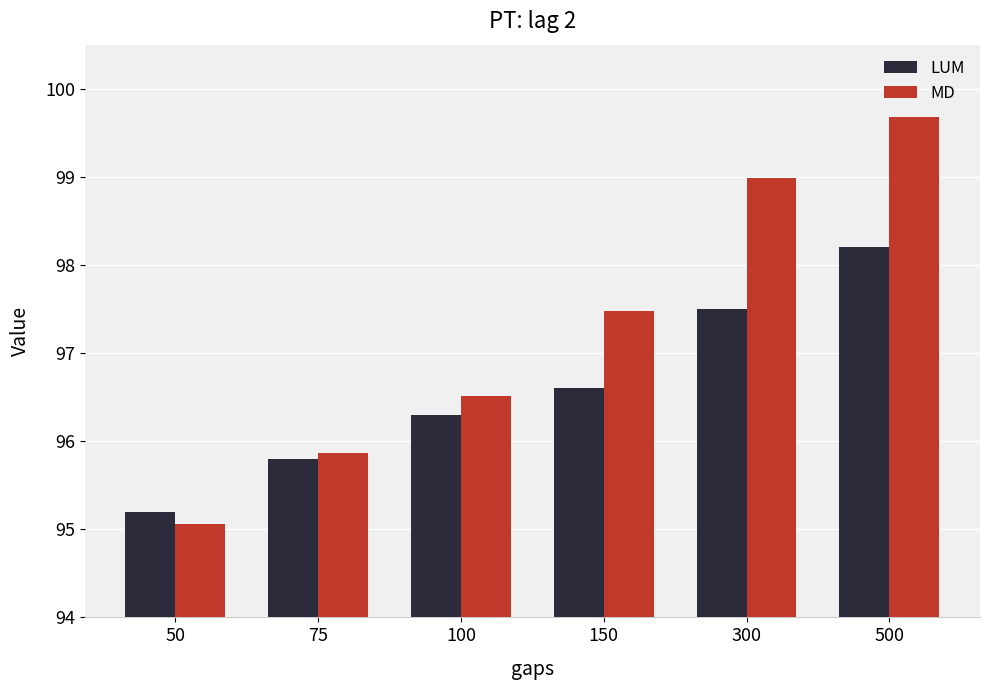

Reading left to right, extract all data points from this chart.

LUM: 50=95.2	75=95.8	100=96.3	150=96.6	300=97.5	500=98.2
MD: 50=95.1	75=95.9	100=96.5	150=97.5	300=99.0	500=99.7